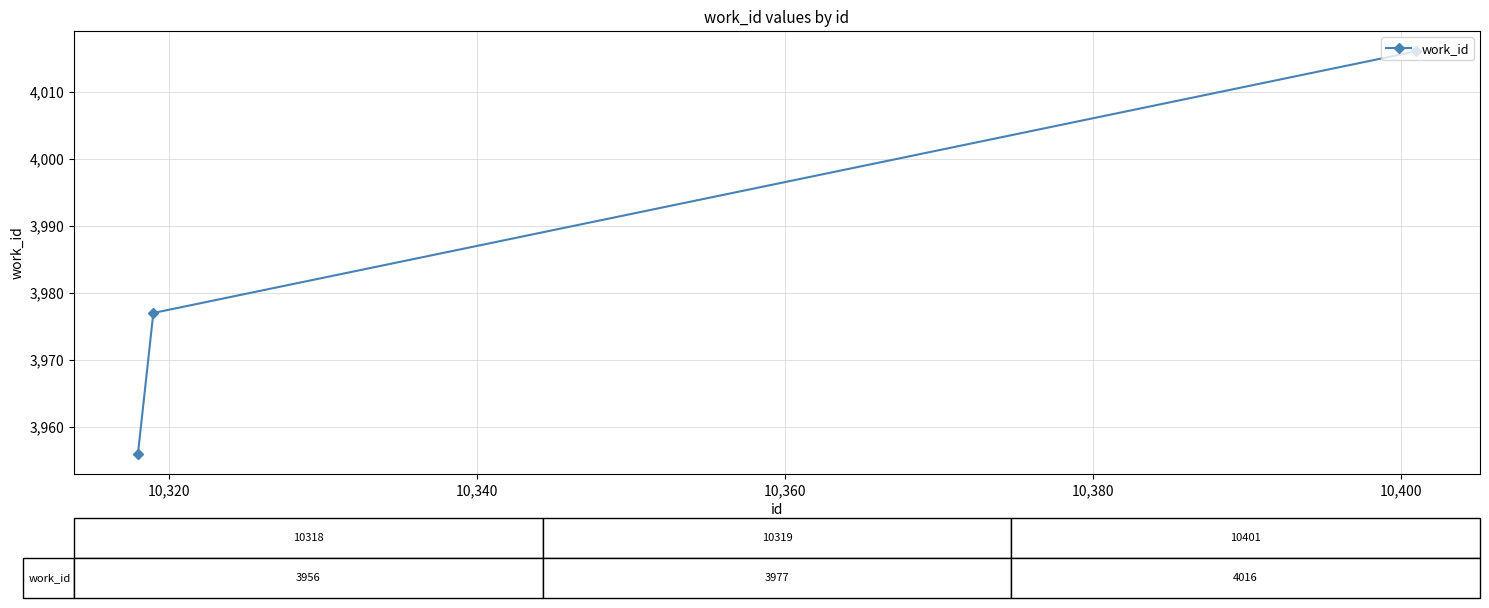

What is the value of the 3rd point from the left?

4016